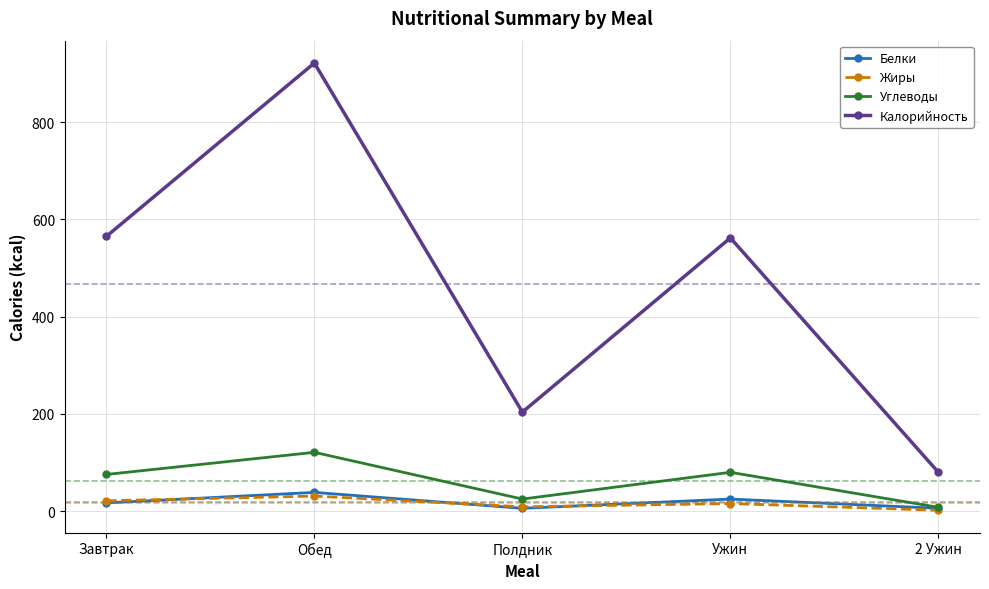

What is the maximum value for Жиры?

31.1